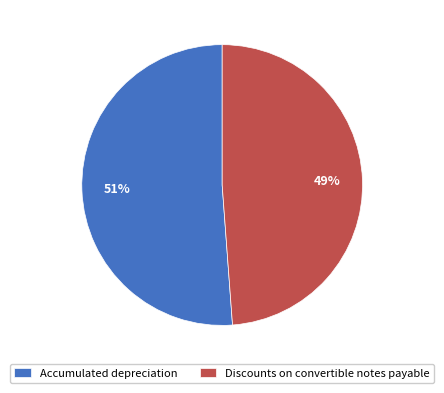

Is Discounts on convertible notes payable the majority of the pie?

No